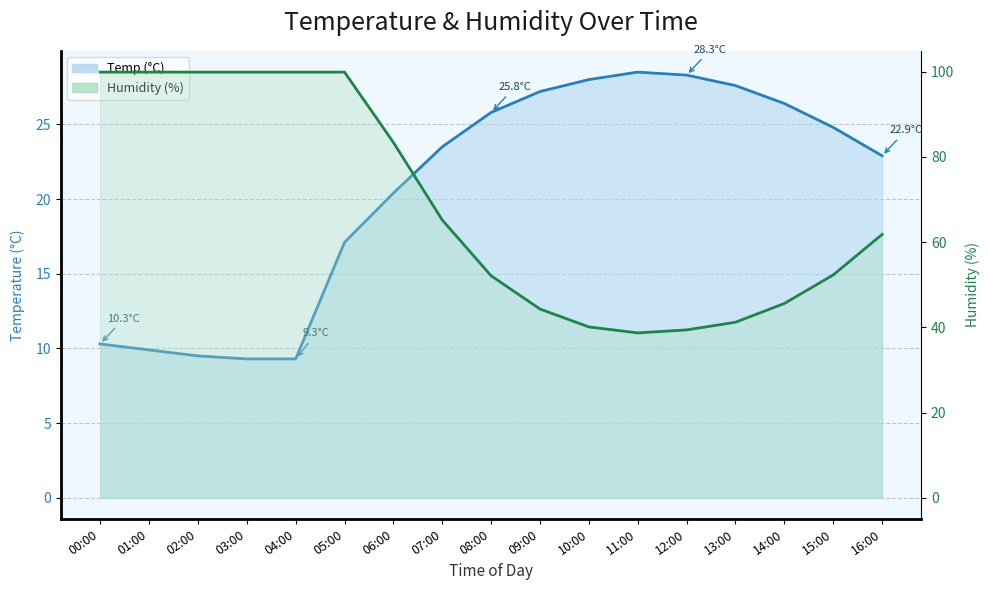

Reading left to right, transcribe all the data shown in this chart.

Temp (line): 00:00=10.3	01:00=9.9	02:00=9.5	03:00=9.3	04:00=9.3	05:00=17.1	06:00=20.4	07:00=23.5	08:00=25.8	09:00=27.2	10:00=28.0	11:00=28.5	12:00=28.3	13:00=27.6	14:00=26.4	15:00=24.8	16:00=22.9
Humidity (line): 00:00=99.9	01:00=99.9	02:00=99.9	03:00=99.9	04:00=99.9	05:00=99.9	06:00=83.4	07:00=65.2	08:00=52.1	09:00=44.3	10:00=40.1	11:00=38.7	12:00=39.4	13:00=41.2	14:00=45.6	15:00=52.3	16:00=61.8